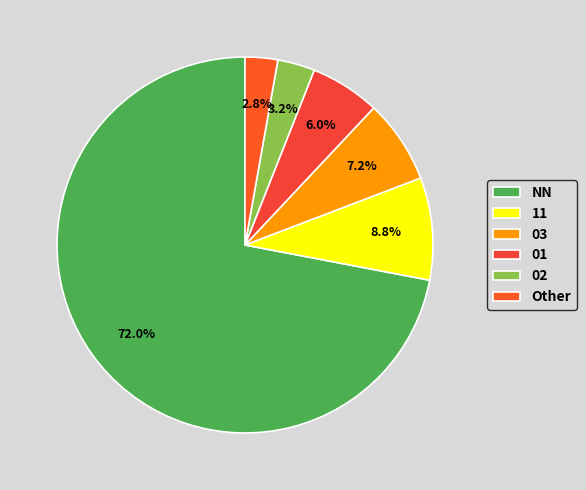

To the nearest percent, what portion does 03 represent?

7%